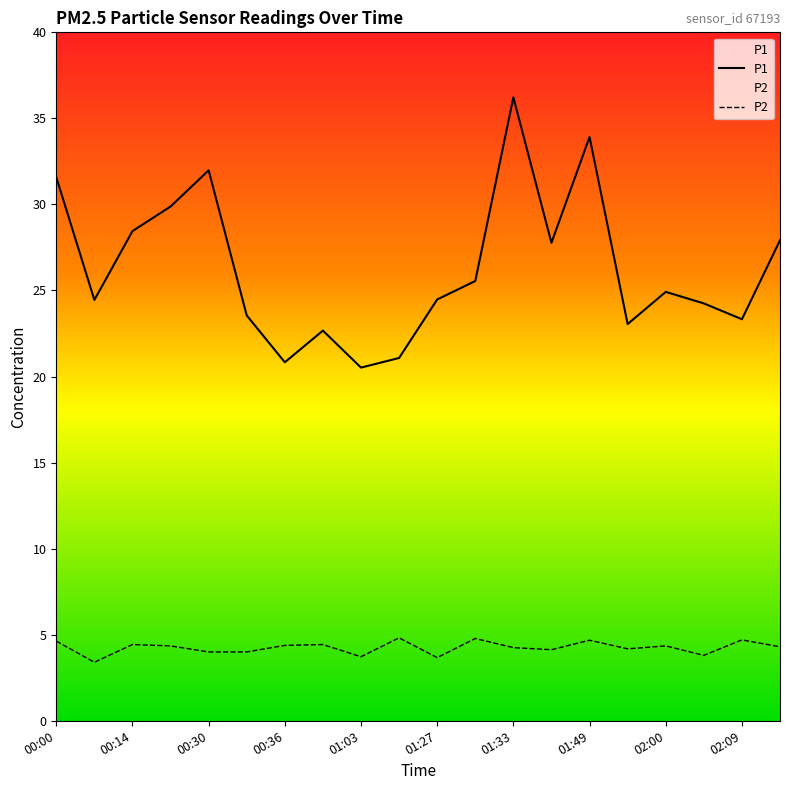

How many data points does each series have?

20